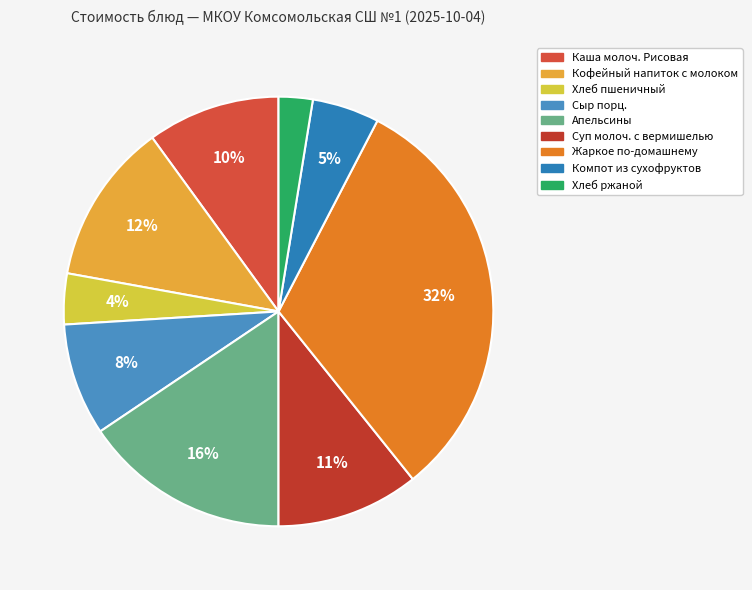

Which slice is the largest?

Жаркое по-домашнему